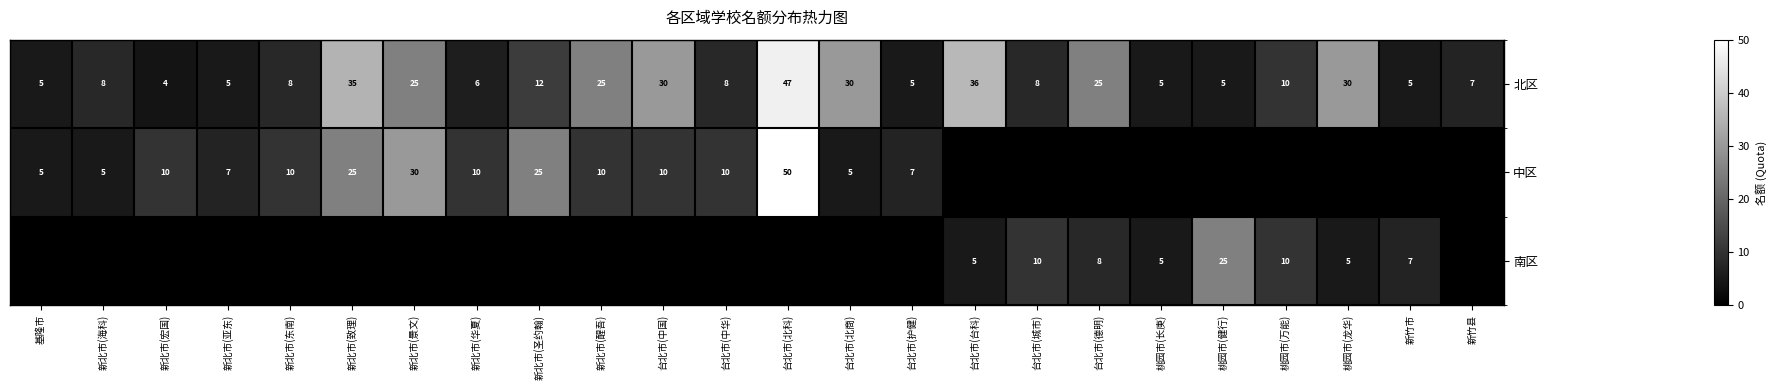

The value of 北区 at 台北市(城市) is 8. True or false?

True